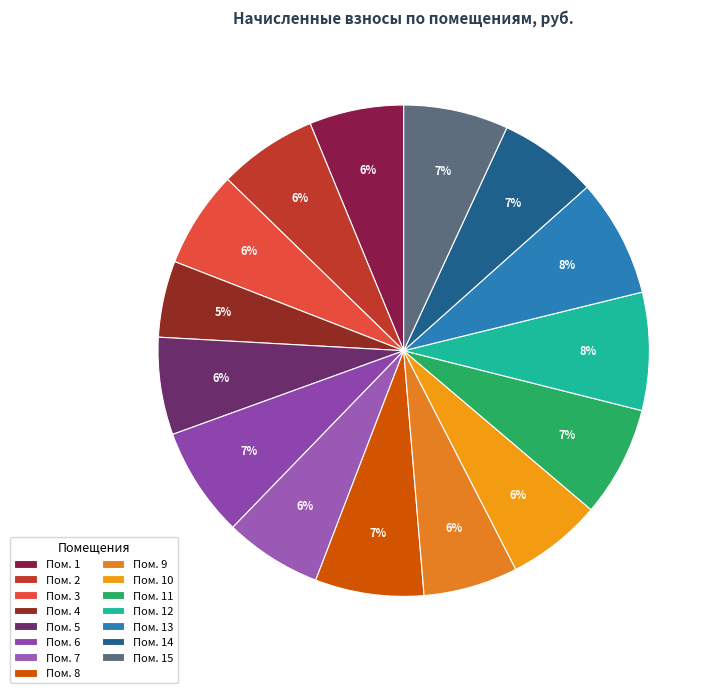

Count the number of slices in the pie.

15